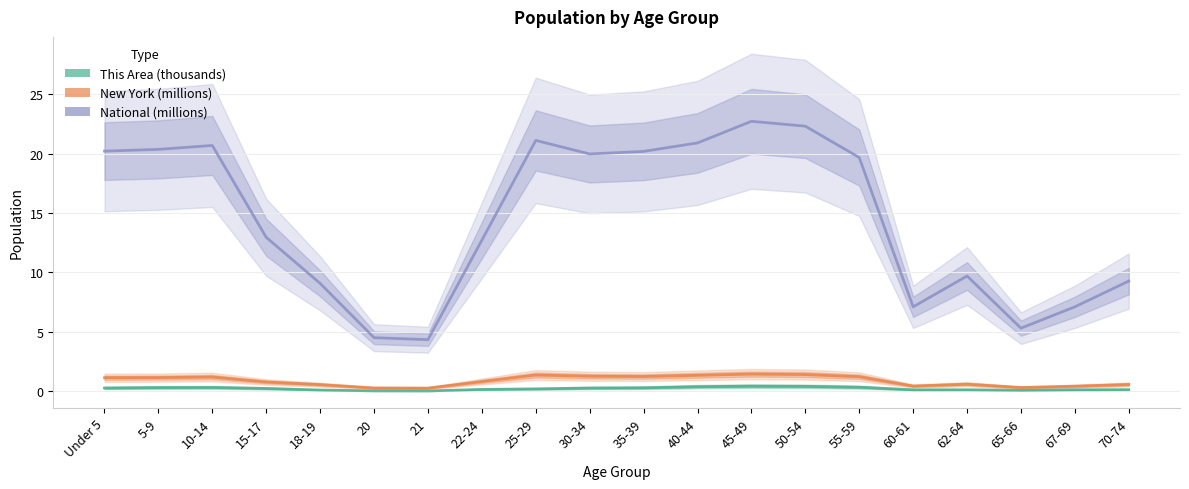

What is the maximum value shown in the chart?

22.7